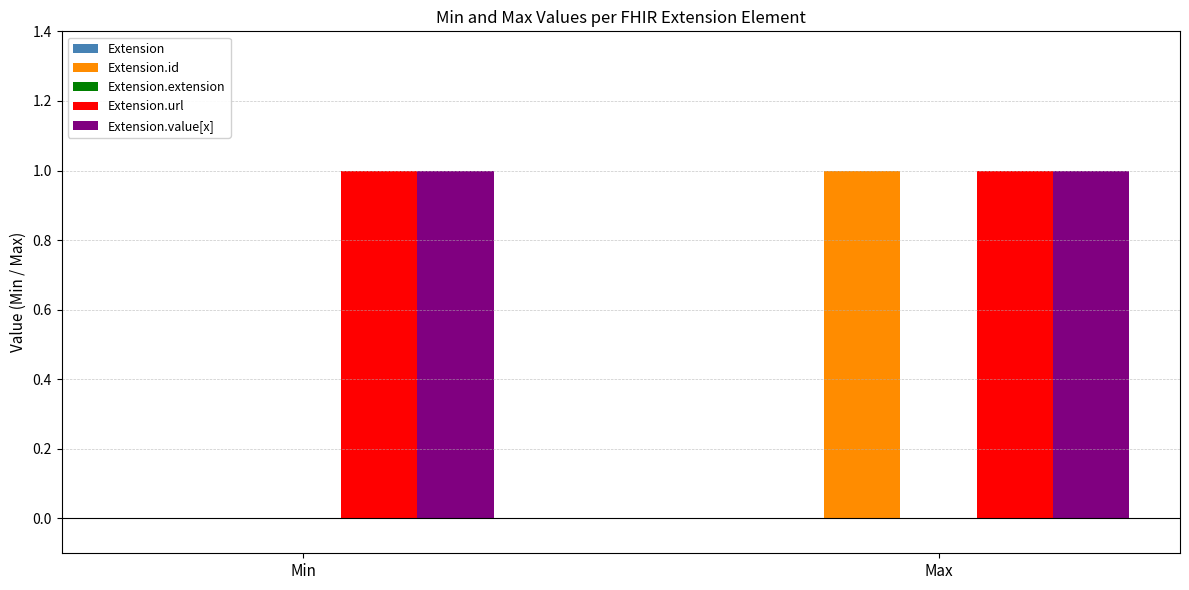

Between Min and Max, which series saw the biggest shift?

Extension.id